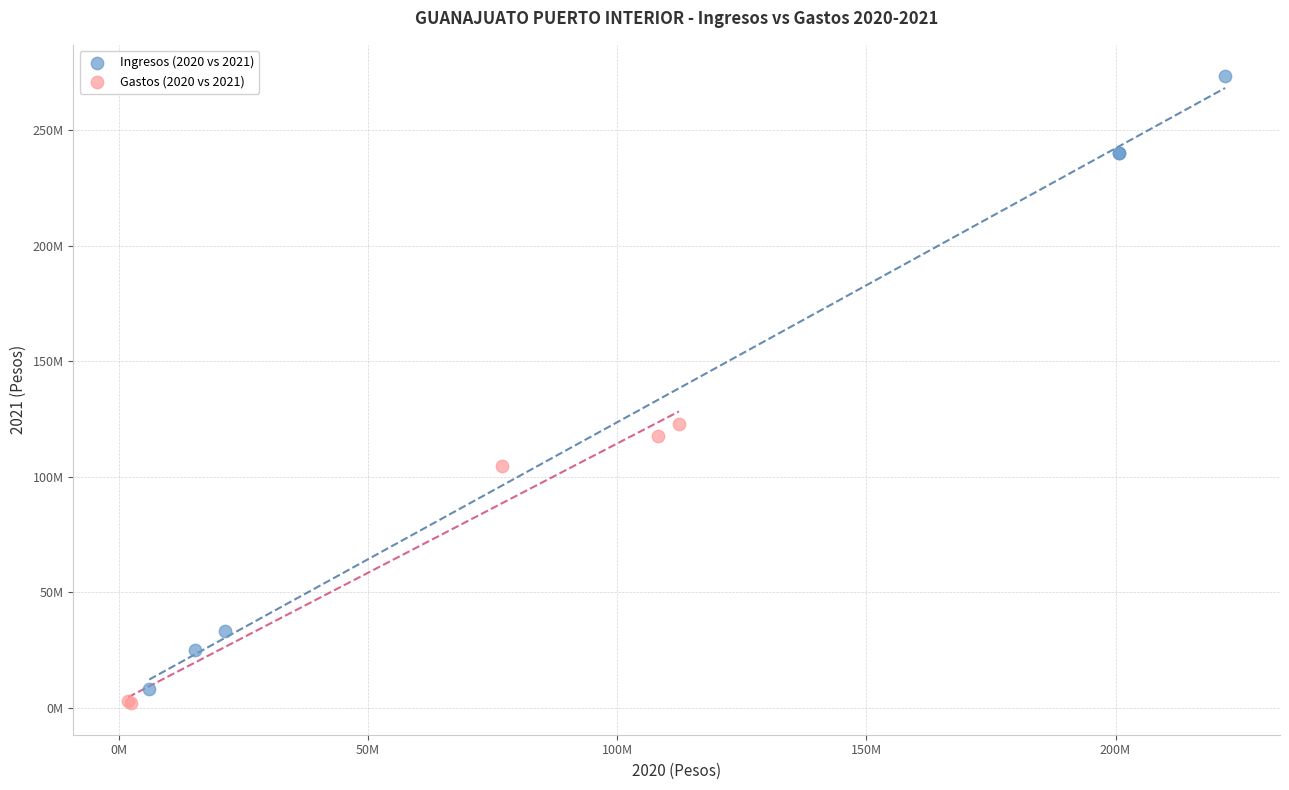

Which series contains the lowest Y value?

Gastos (2020 vs 2021)